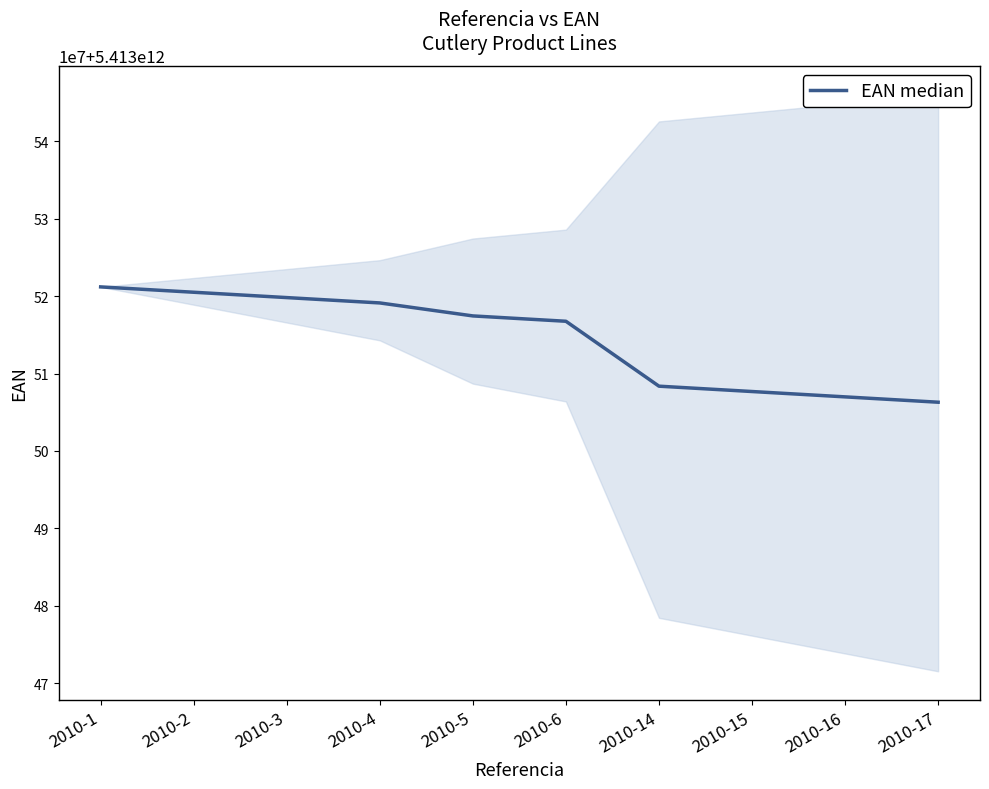

How many data points are less than 5413517451057?

5